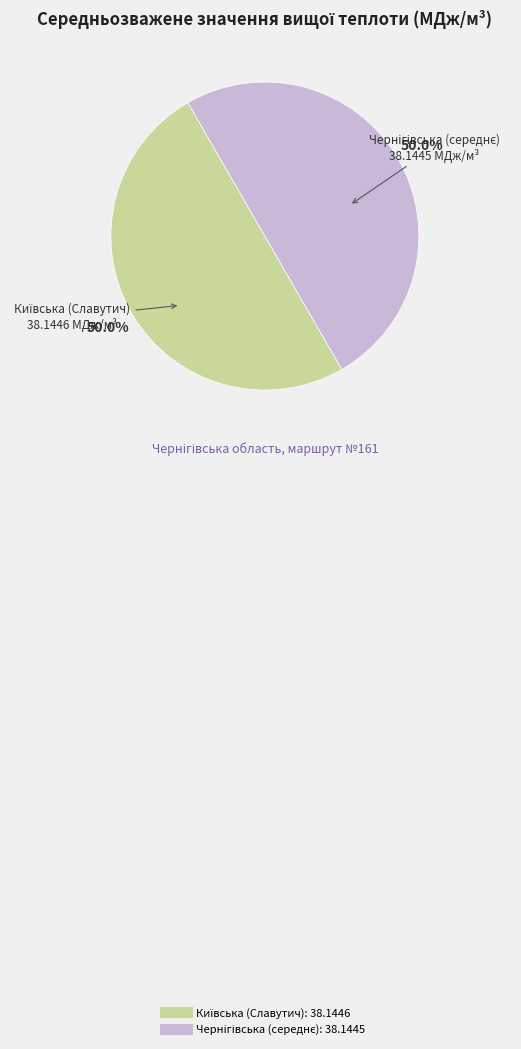

How many segments does this pie chart have?

2